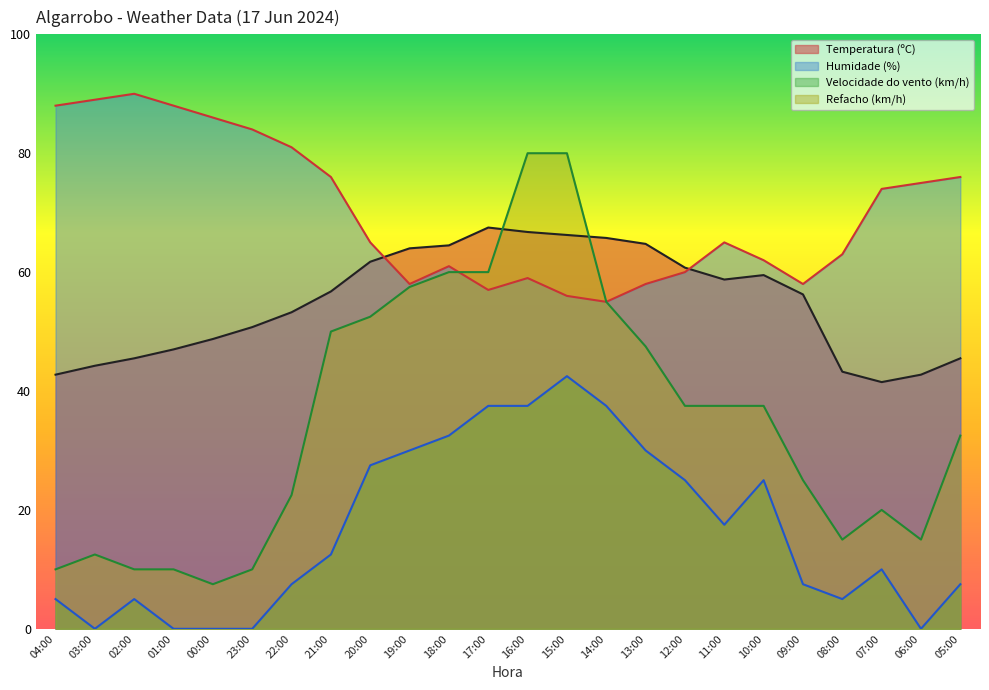

How many times do Refacho (km/h) and Humidade (%) cross each other?

1